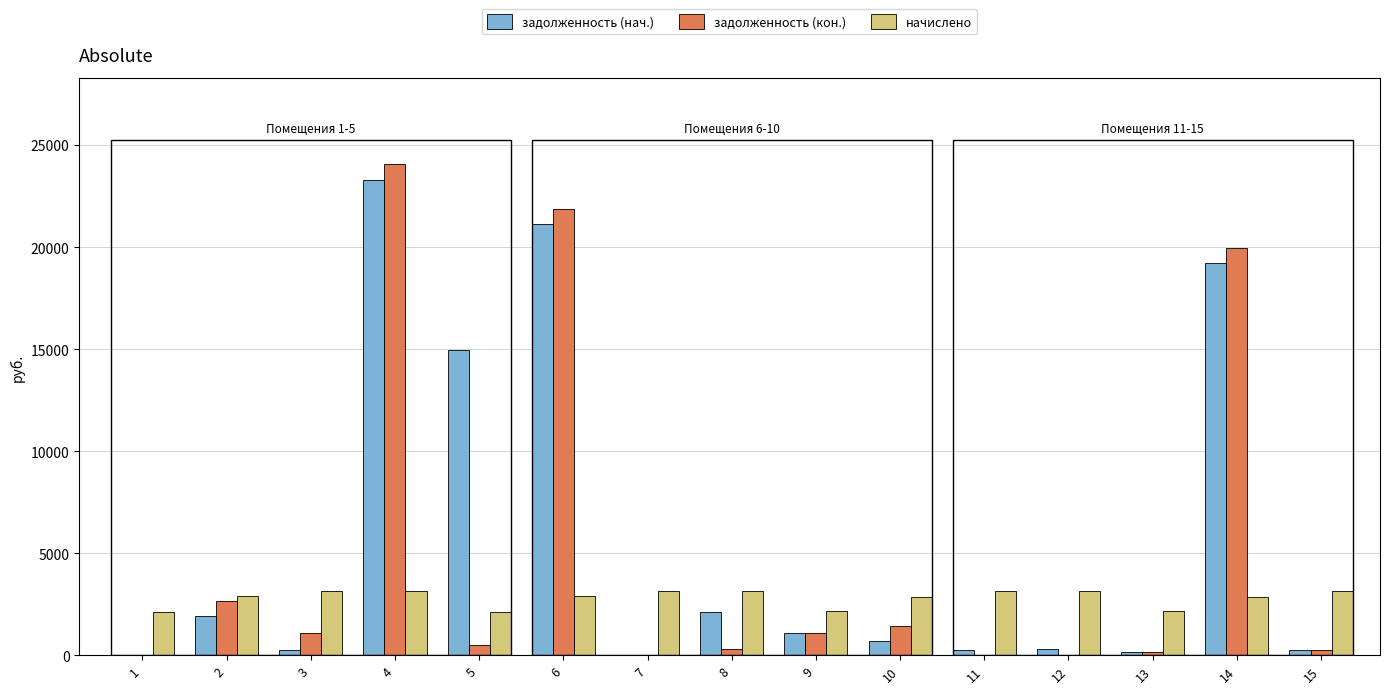

What is the sum of all задолженность (нач.) values?

85718.0